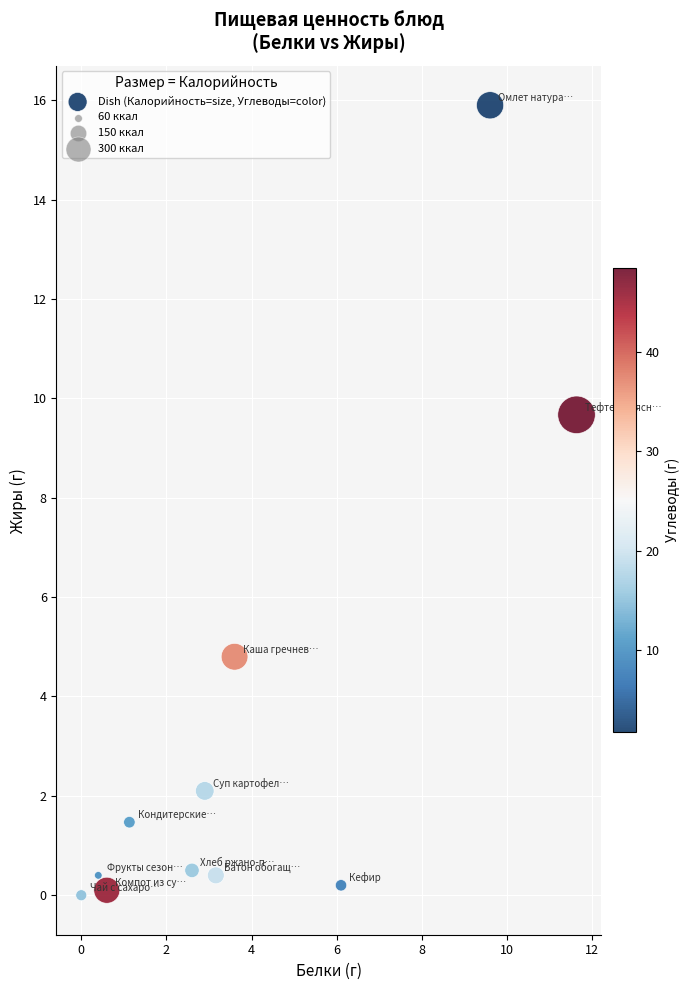

What Y value in the scatter plot is closest to 7?

4.8